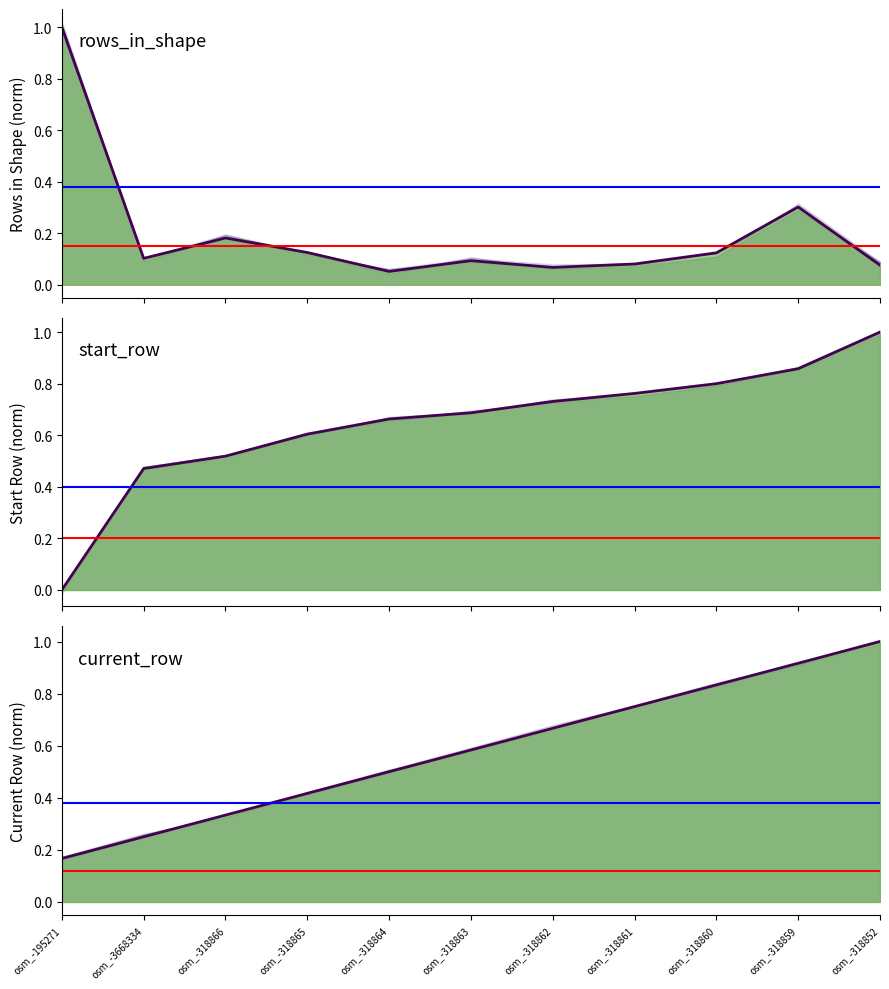

Reading left to right, list all the values displayed in this chart.

rows_in_shape: 1.0	0.1	0.2	0.1	0.1	0.1	0.1	0.1	0.1	0.3	0.1
start_row: 0.0	0.5	0.5	0.6	0.7	0.7	0.7	0.8	0.8	0.9	1.0
current_row: 0.2	0.2	0.3	0.4	0.5	0.6	0.7	0.8	0.8	0.9	1.0